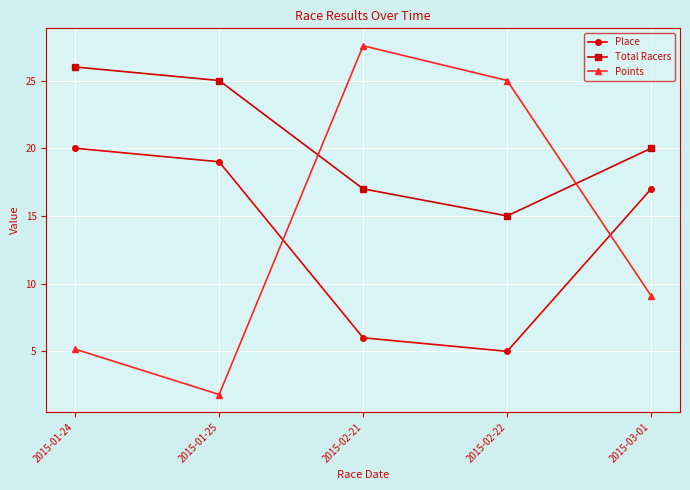

What is the spread (max minus min) of values at 2015-02-22?

20.0